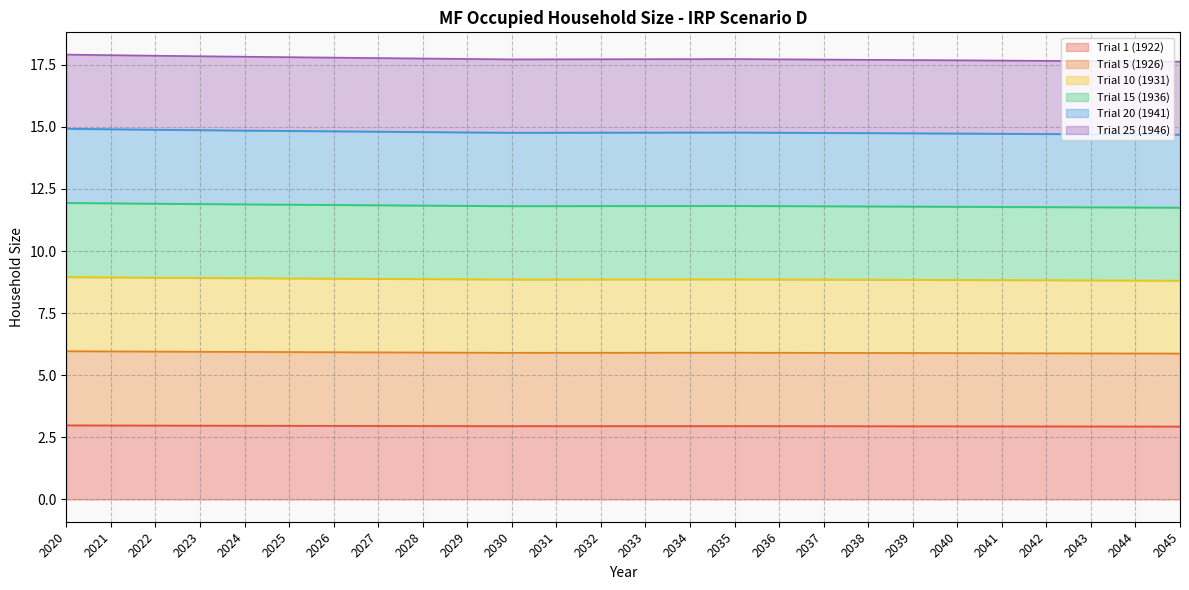

Count the Trial 25 (1946) values in the range 17 to 18.

26